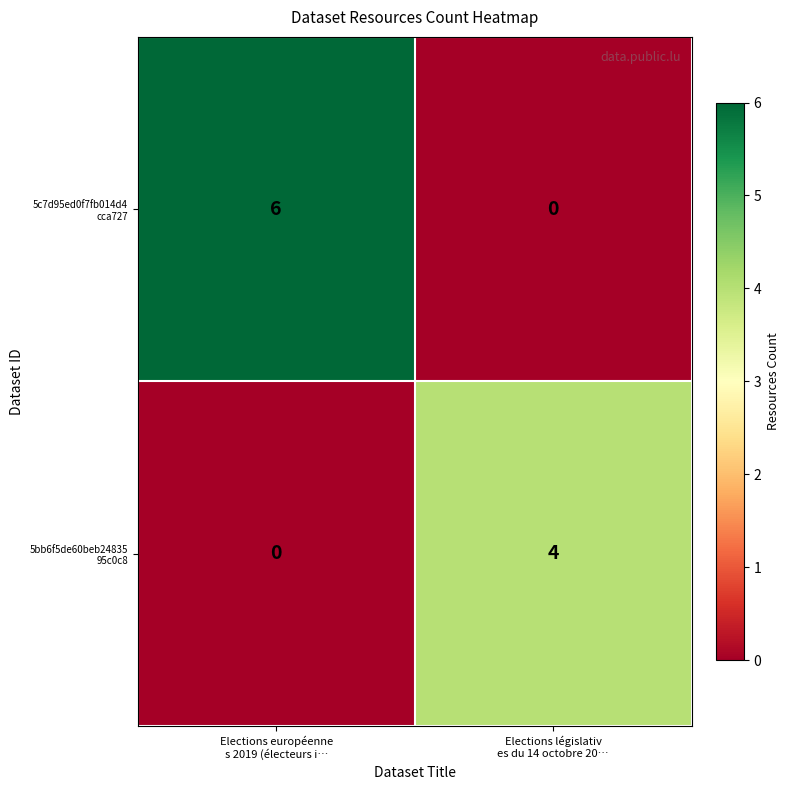

What is the maximum value shown in the chart?

6